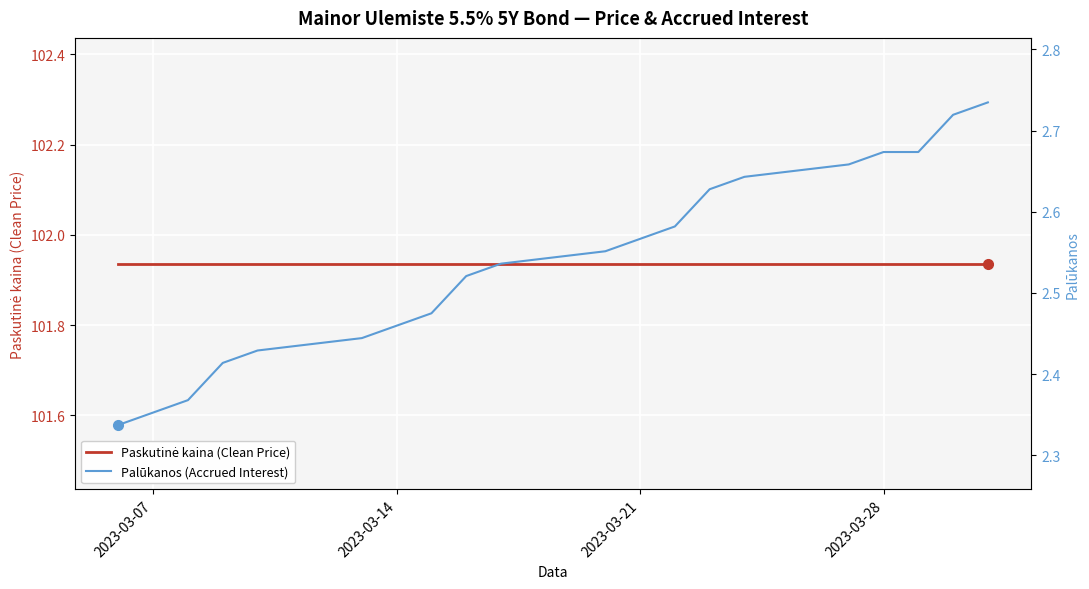

Is it true that Paskutinė kaina (Clean Price) equals 36.8 at 5?

False